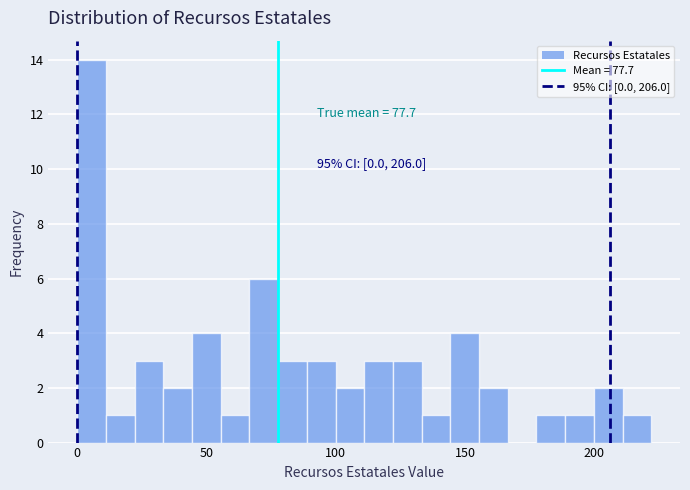

Around what value on the x-axis is the tallest bar? Give the approximate position of its centre, as read against the axis.

5